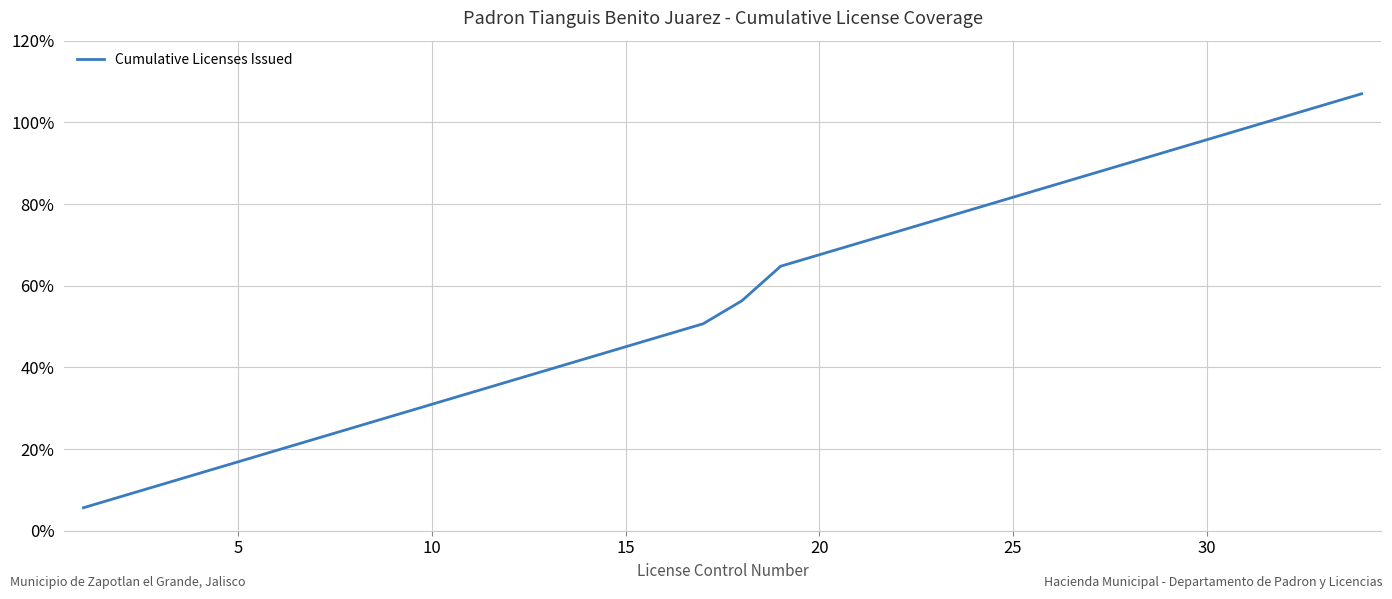

What is the difference between the maximum and minimum values?

101.4